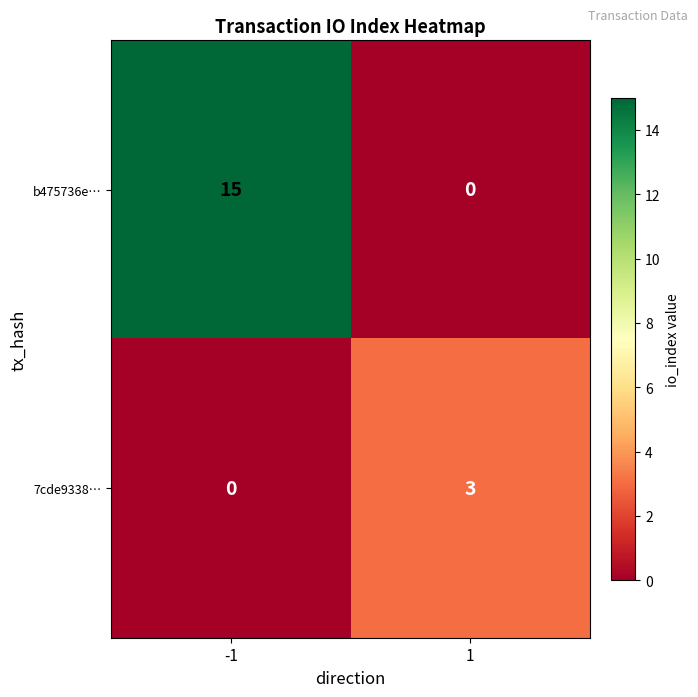

What is the spread (max minus min) of values at 1?

3